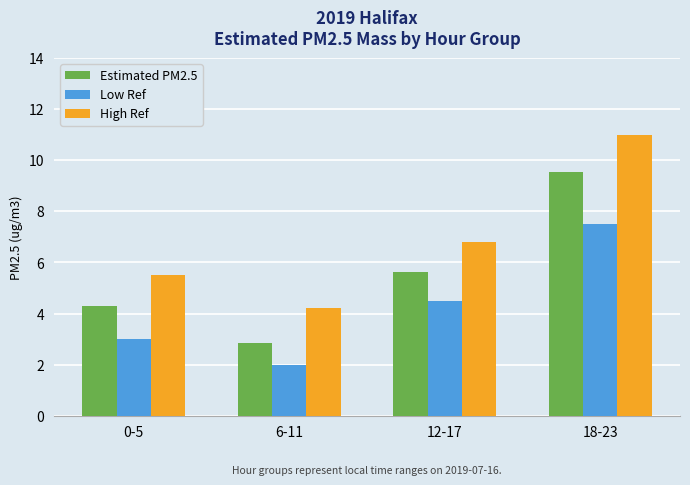

What is the total value across all series at 12-17?

16.9